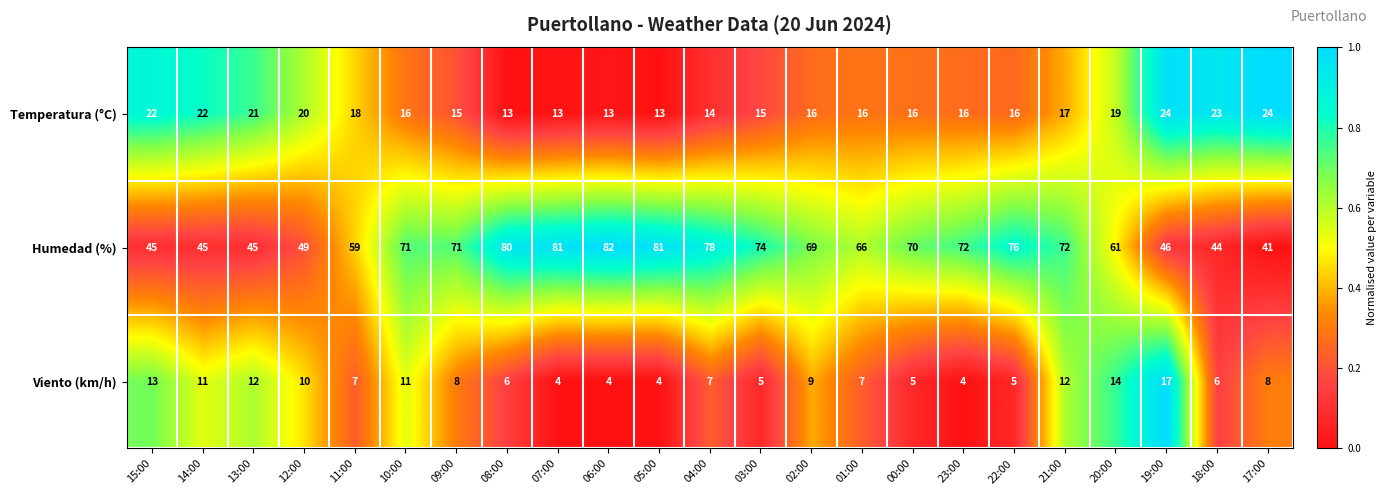

Which series has the widest spread of values?

Humedad (%)